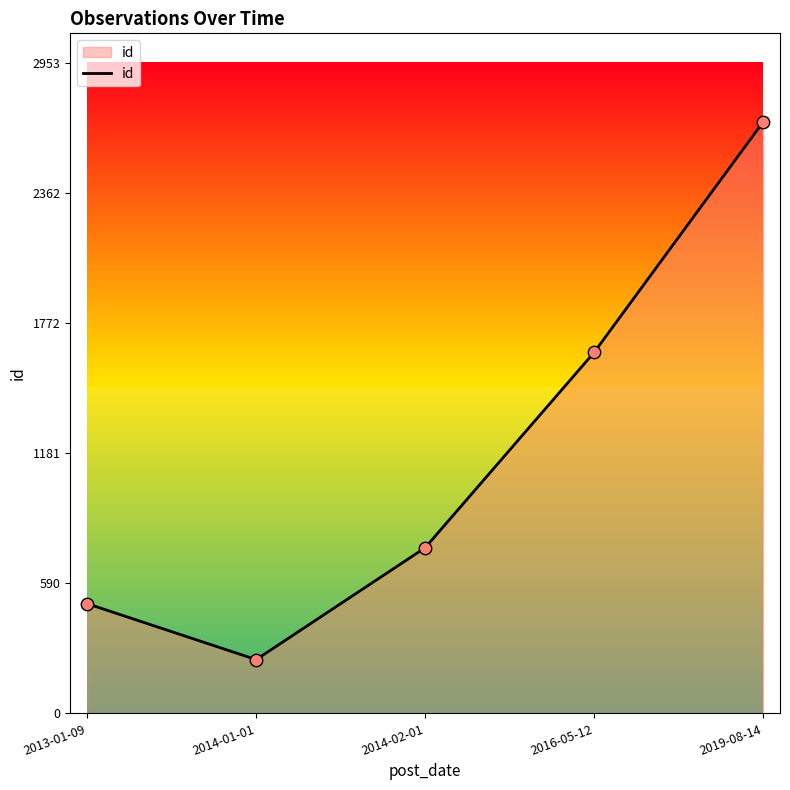

Approximately how many times larger is the value at 2014-01-01 compared to 2013-01-09?

0.5